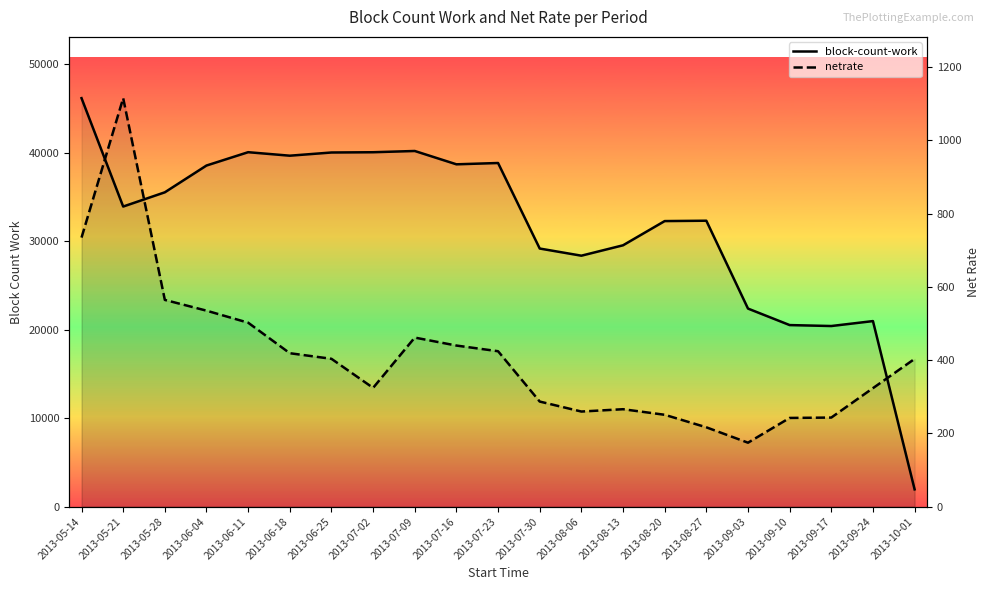

Reading left to right, list all the values displayed in this chart.

block-count-work: 46146.0	33902.0	35510.0	38536.0	40042.0	39647.0	40008.0	40038.0	40179.0	38673.0	38821.0	29158.0	28350.0	29524.0	32260.0	32301.0	22376.0	20512.0	20404.0	20962.0	1952.0
netrate: 734.4	1114.9	564.3	535.0	502.1	418.8	403.5	324.2	461.5	439.7	424.2	286.8	259.6	265.9	250.8	216.5	174.6	242.1	243.2	323.4	403.2